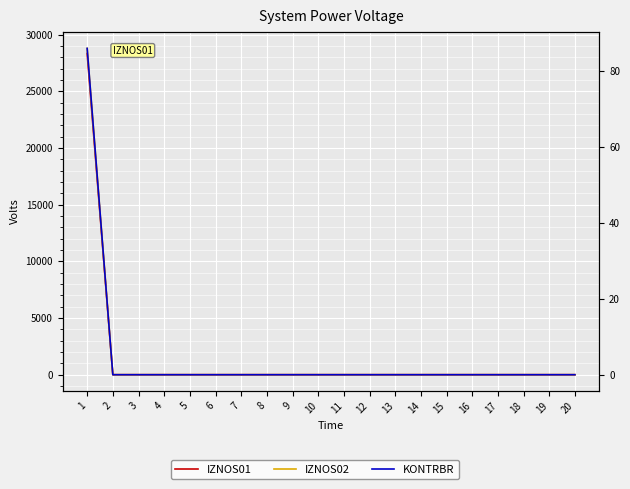

Rank the categories by IZNOS02 value from lowest to highest.

2, 3, 4, 5, 6, 7, 8, 9, 10, 11, 12, 13, 14, 15, 16, 17, 18, 19, 20, 1